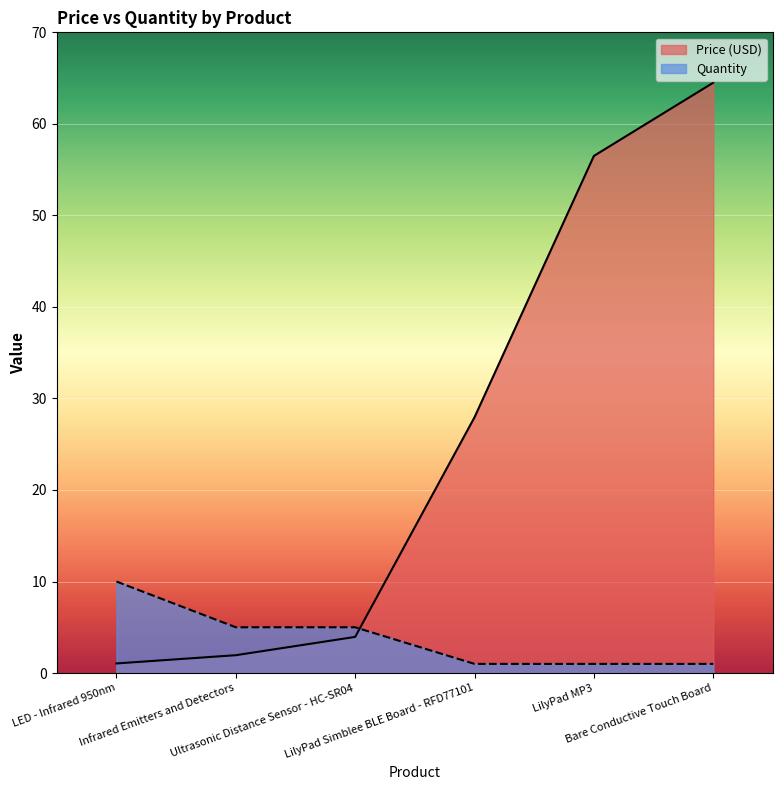

What is the greatest value displayed?

64.5